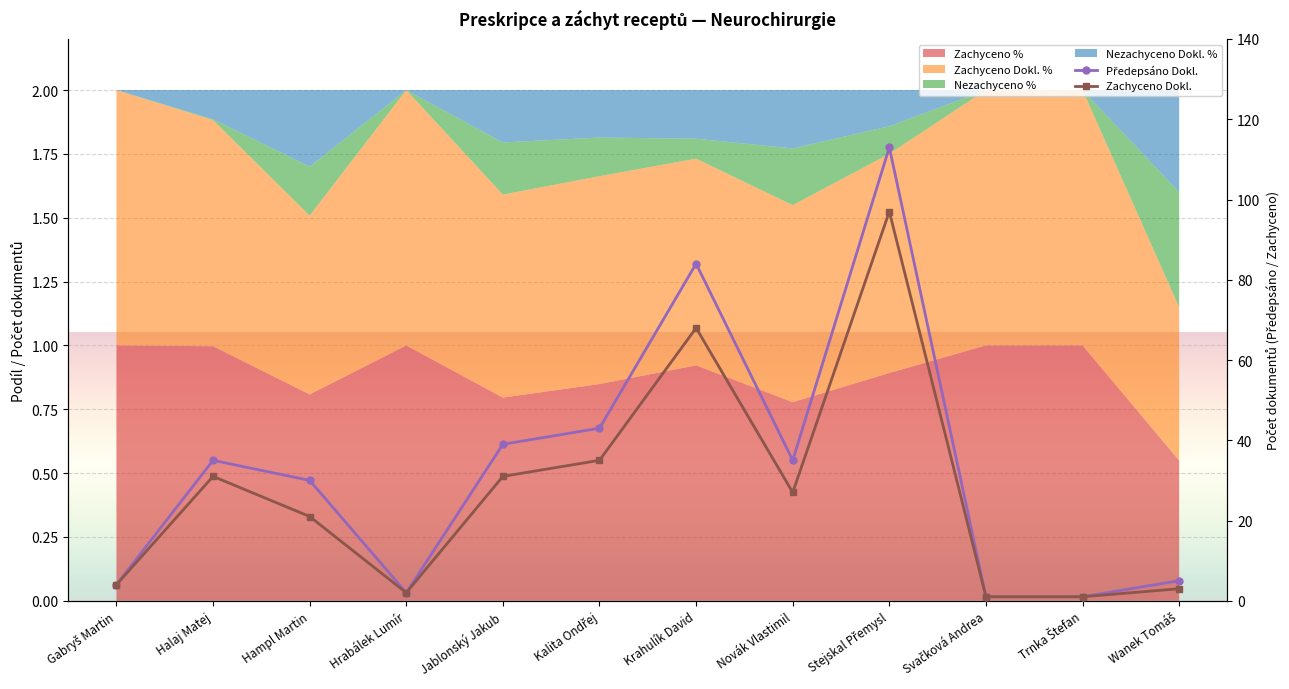

What position from the left is Krahulík David?

7